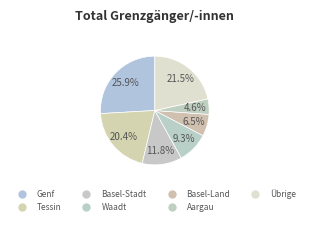

How many segments does this pie chart have?

7